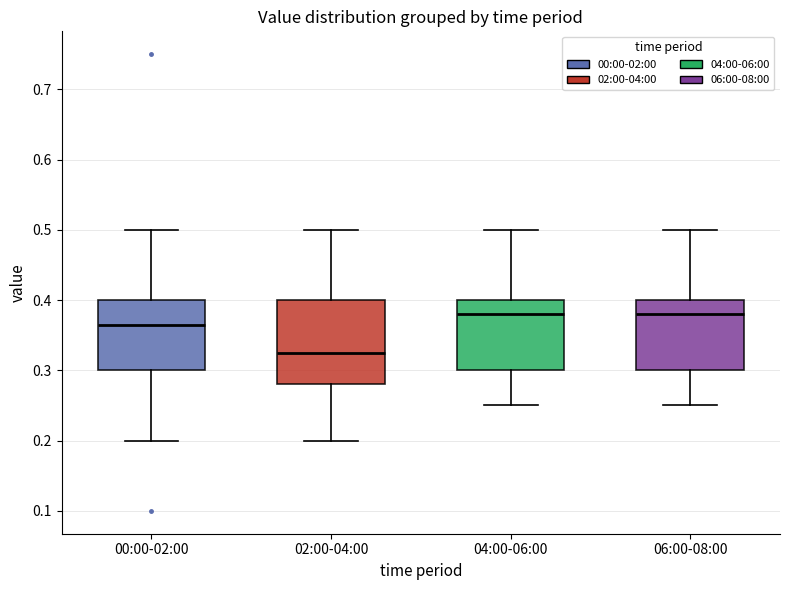

Reading left to right, read every box against the y-axis: the position of its median line, the range the box covers, and the ends of its whiskers. The values are not printed on the chart, so give them approximately, as read against the axis.

00:00-02:00: median 0.37, box 0.30 to 0.40, whiskers 0.20 to 0.50
02:00-04:00: median 0.33, box 0.28 to 0.40, whiskers 0.20 to 0.50
04:00-06:00: median 0.38, box 0.30 to 0.40, whiskers 0.25 to 0.50
06:00-08:00: median 0.38, box 0.30 to 0.40, whiskers 0.25 to 0.50